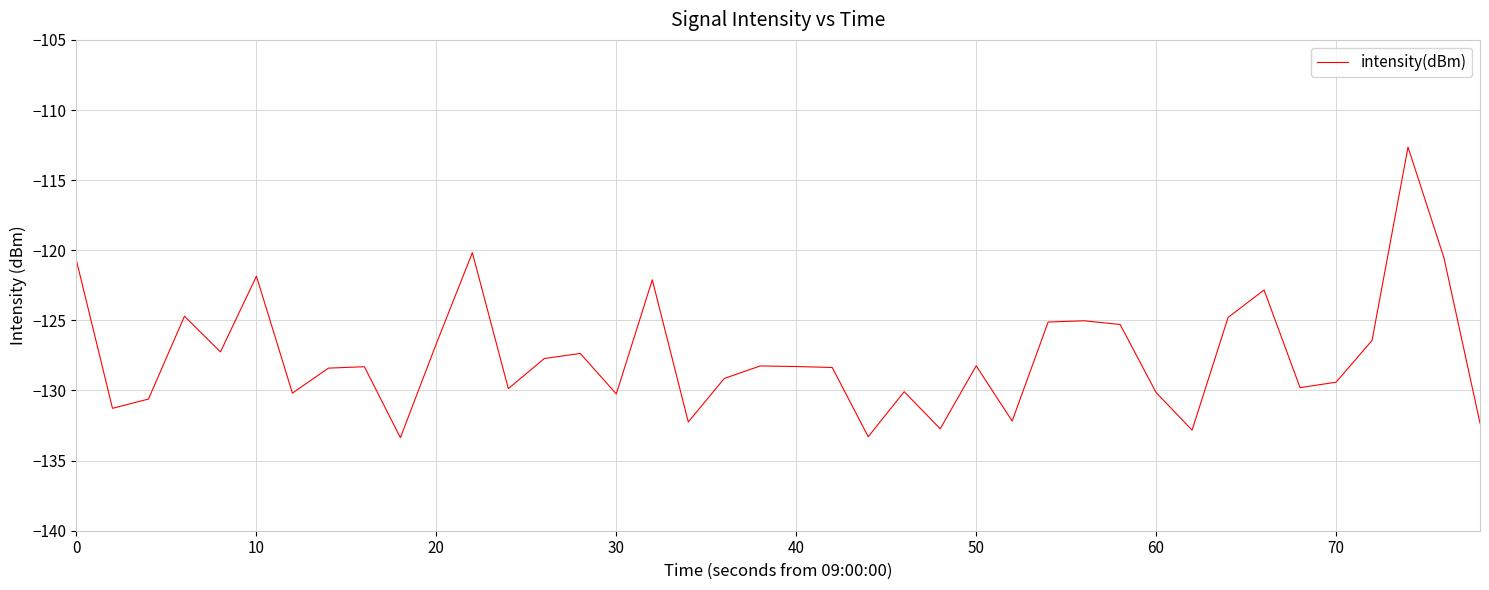

What is the difference between the maximum and minimum values?

20.7